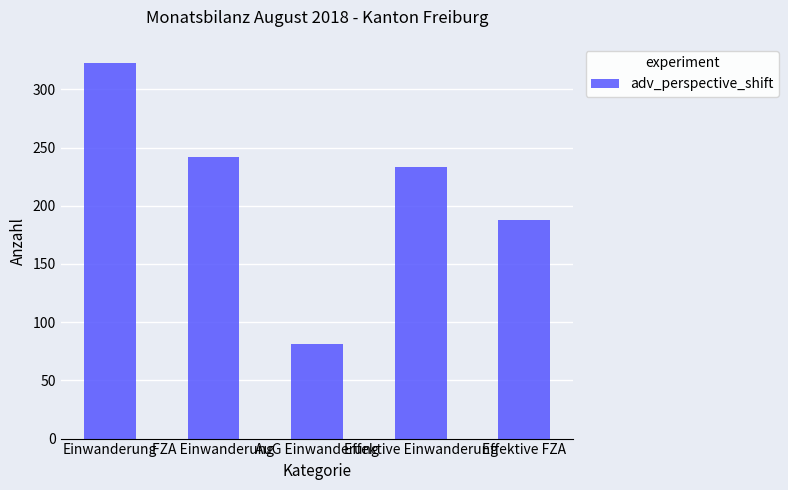

Reading right to left, what are all the values shown in this chart?

188	233	81	242	323